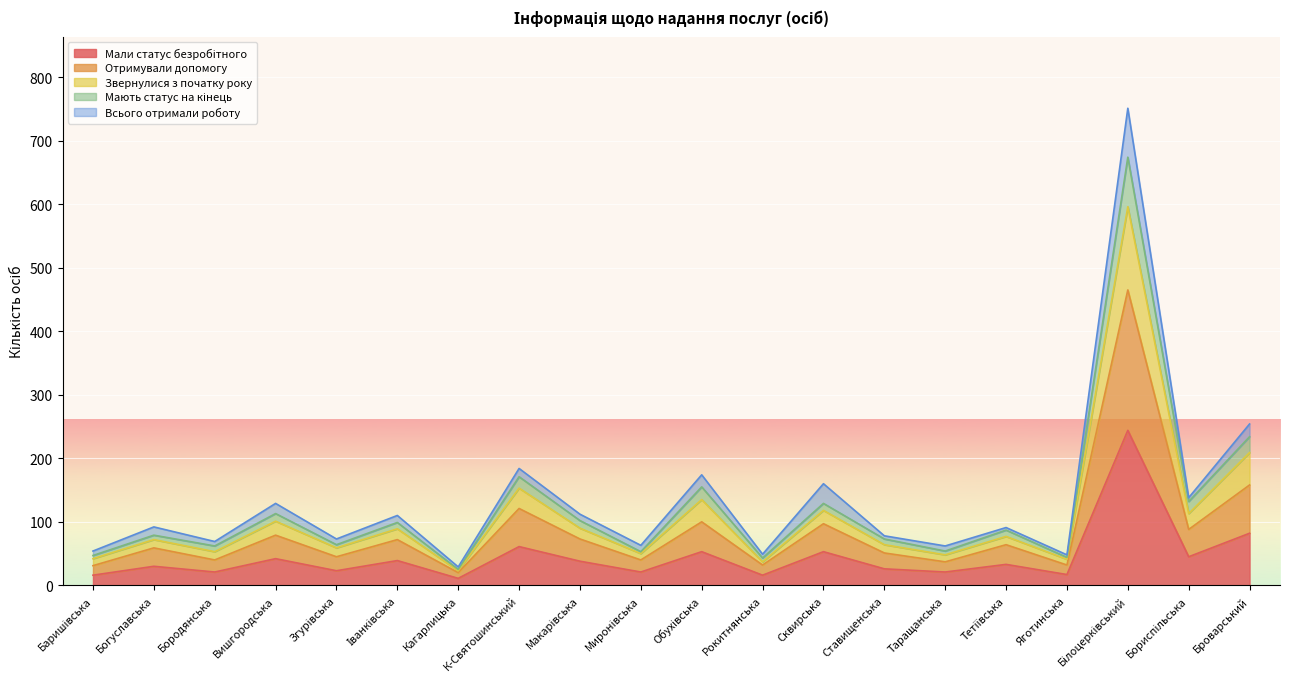

What is the sum of all Звернулися з початку року values?

2440